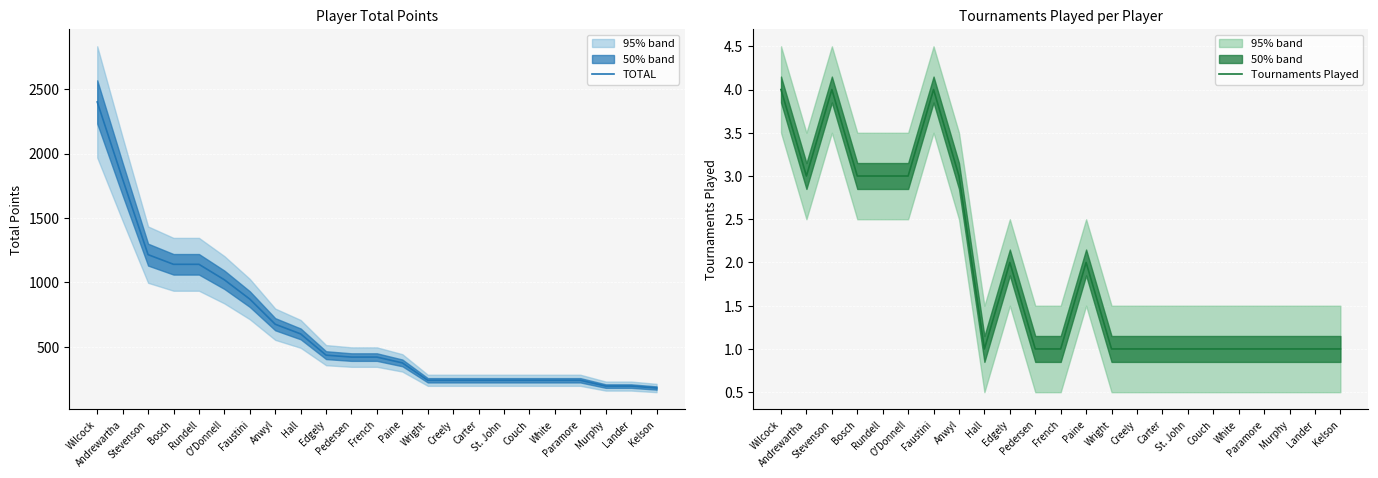

How many distinct data groups are displayed?

2